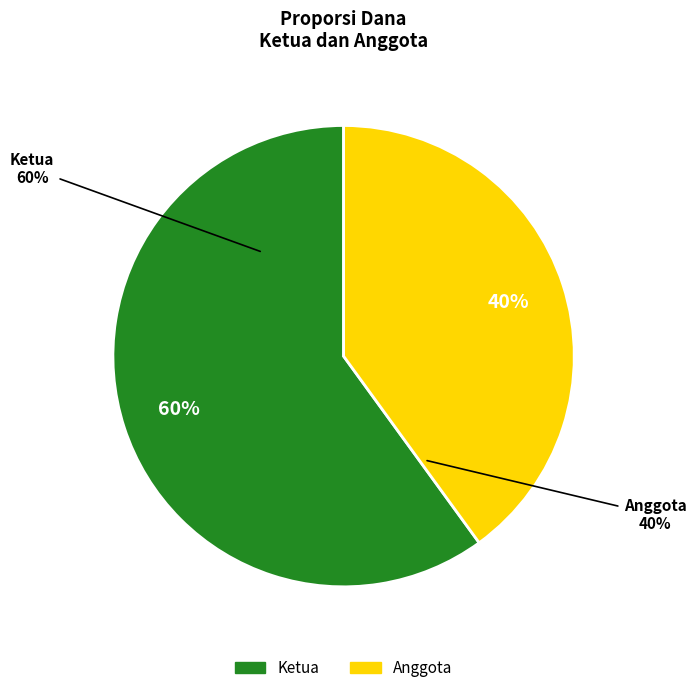

What is the change in value from Ketua to Anggota?

-0.2